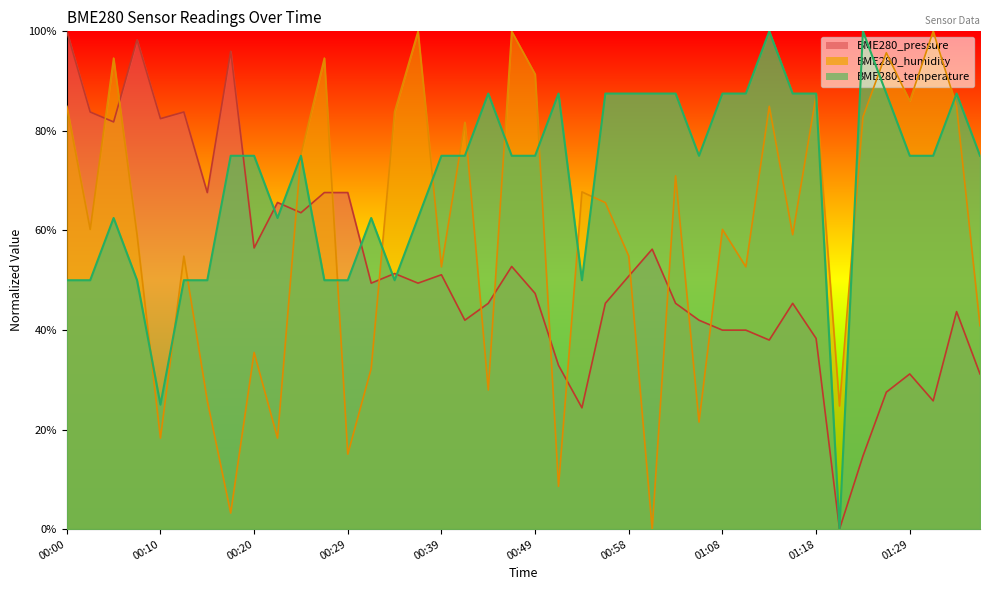

Reading right to left, transcribe all the data shown in this chart.

BME280_temperature: 0.8	0.9	0.8	0.8	0.9	1.0	0.0	0.9	0.9	1.0	0.9	0.9	0.8	0.9	0.9	0.9	0.9	0.5	0.9	0.8	0.8	0.9	0.8	0.8	0.6	0.5	0.6	0.5	0.5	0.8	0.6	0.8	0.8	0.5	0.5	0.2	0.5	0.6	0.5	0.5
BME280_humidity: 0.4	0.8	1.0	0.9	1.0	0.8	0.2	0.9	0.6	0.8	0.5	0.6	0.2	0.7	0.0	0.5	0.7	0.7	0.1	0.9	1.0	0.3	0.8	0.5	1.0	0.8	0.3	0.2	0.9	0.8	0.2	0.4	0.0	0.3	0.5	0.2	0.6	0.9	0.6	0.8
BME280_pressure: 0.3	0.4	0.3	0.3	0.3	0.1	0.0	0.4	0.5	0.4	0.4	0.4	0.4	0.5	0.6	0.5	0.5	0.2	0.3	0.5	0.5	0.5	0.4	0.5	0.5	0.5	0.5	0.7	0.7	0.6	0.7	0.6	1.0	0.7	0.8	0.8	1.0	0.8	0.8	1.0